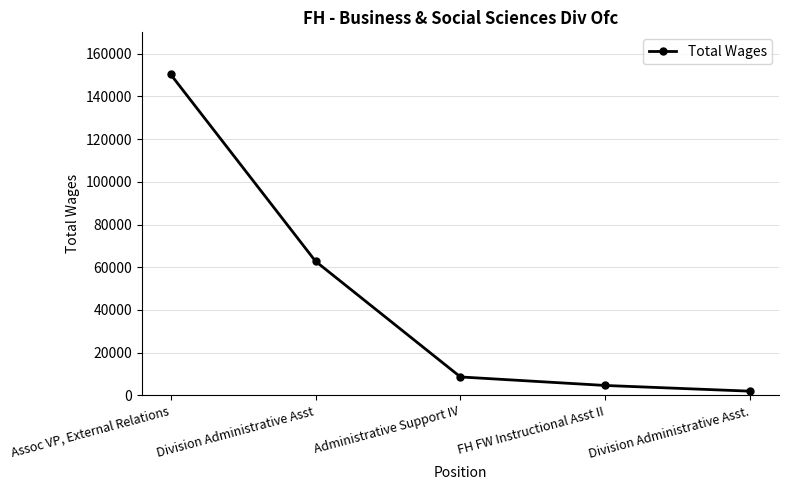

What is the difference between the second highest and minimum values?

60815